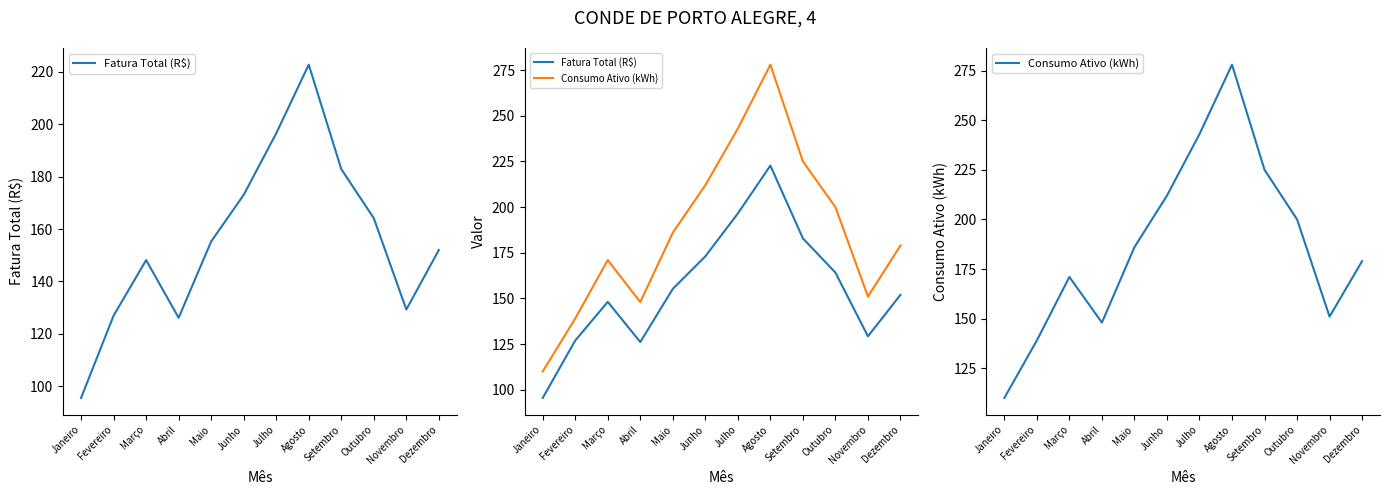

The value of Consumo Ativo (kWh) at Fevereiro is 139.0. True or false?

True